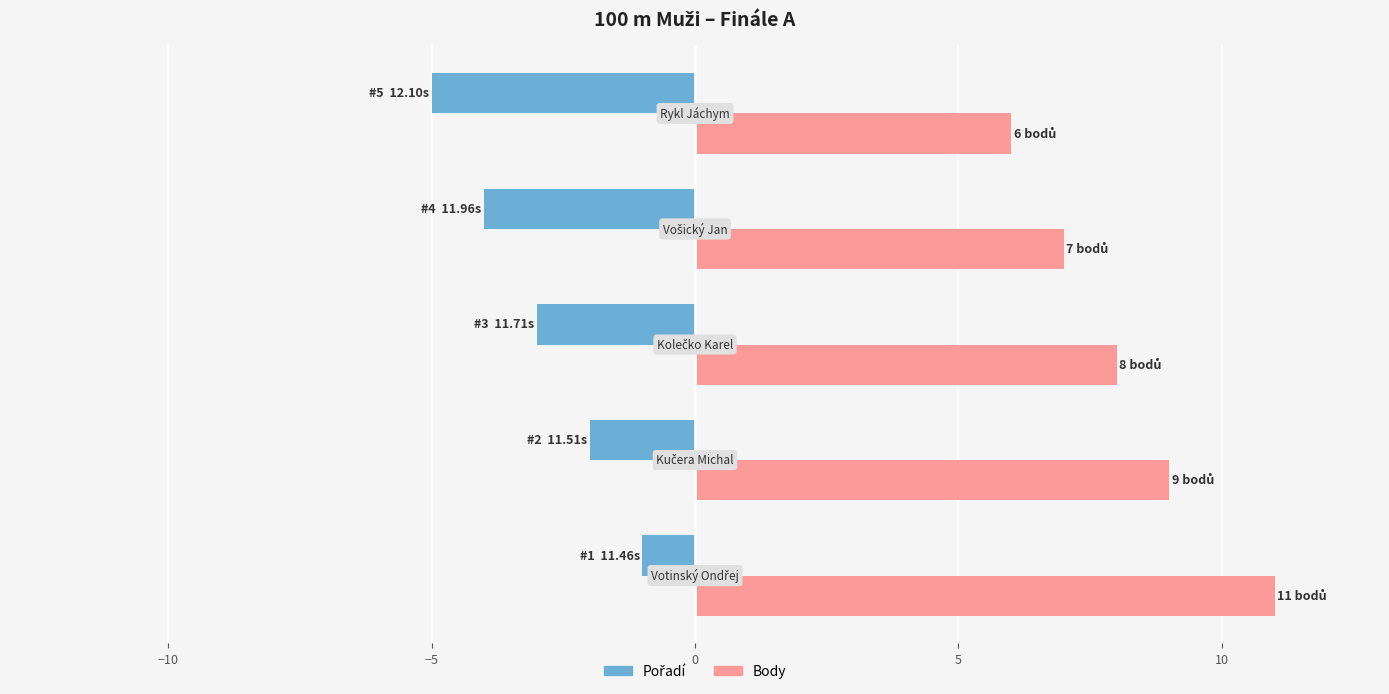

What is the maximum value shown in the chart?

11